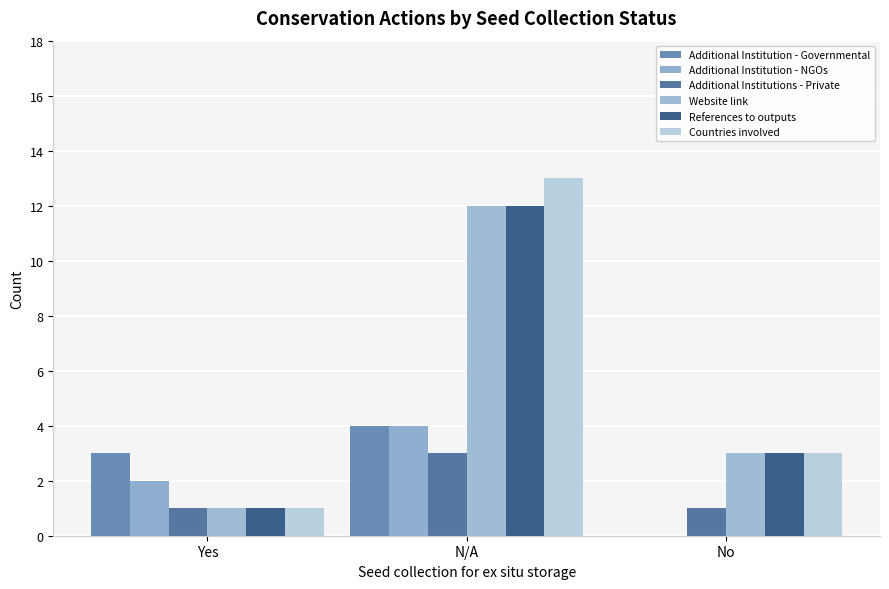

Is the value of Additional Institution - Governmental at N/A greater than the value of Additional Institutions - Private at Yes?

Yes